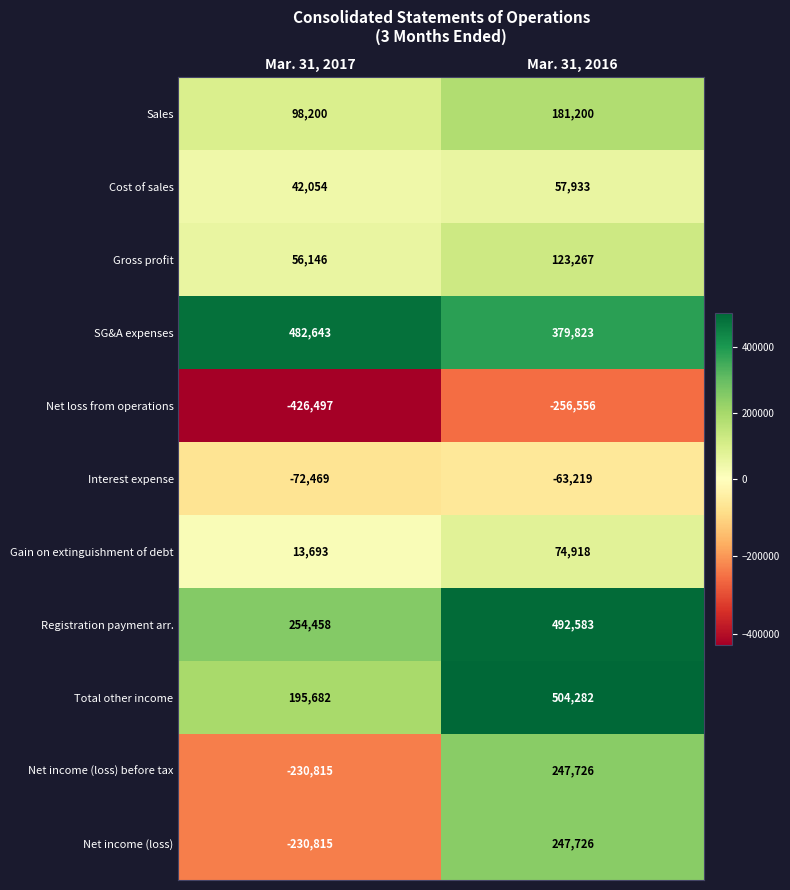

What is the total value across all series at Mar. 31, 2017?

182280